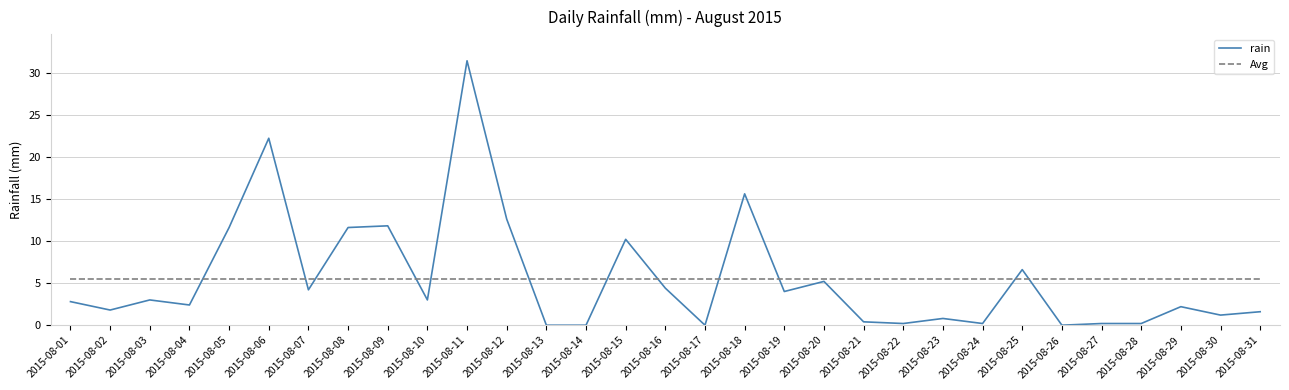

How many lines are shown in the chart?

2